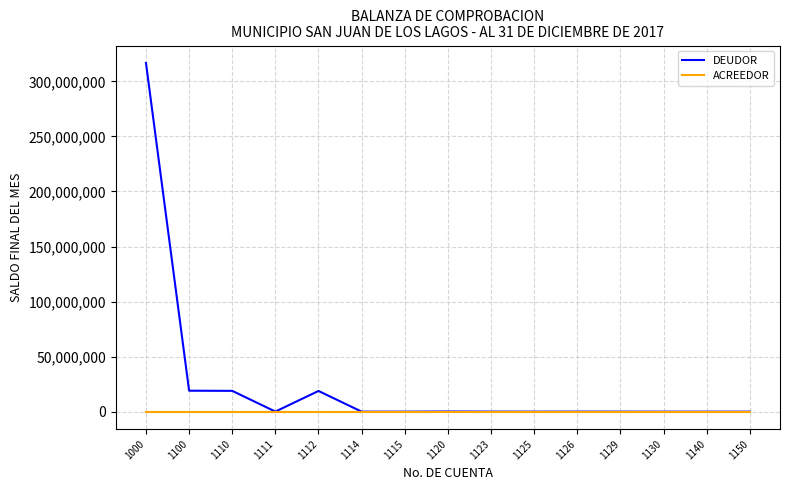

What is the spread (max minus min) of values at 1123?

50000.0